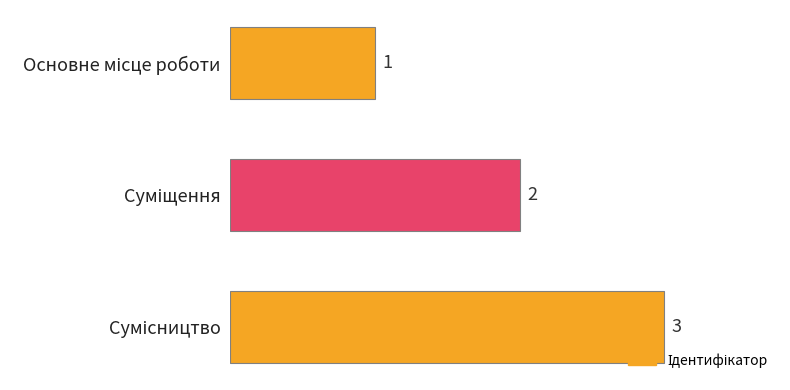

What is the sum of all values?

6